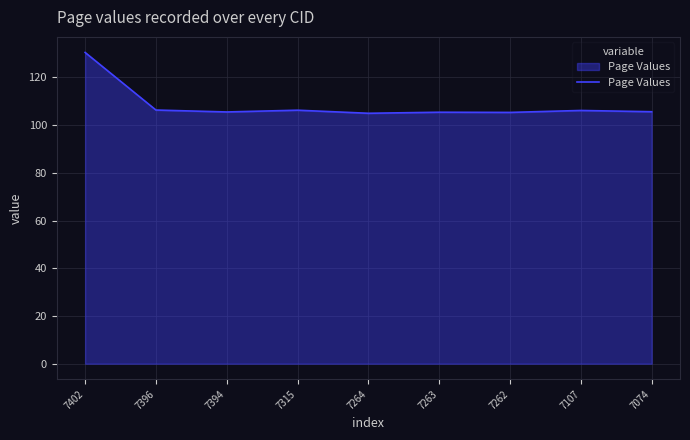

How many lines are shown in the chart?

1